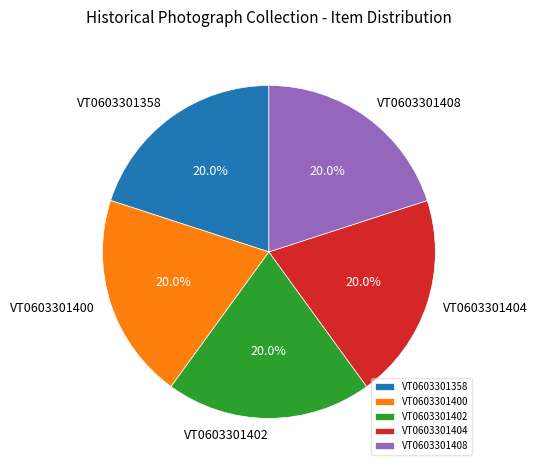

How many slices are in this pie chart?

5